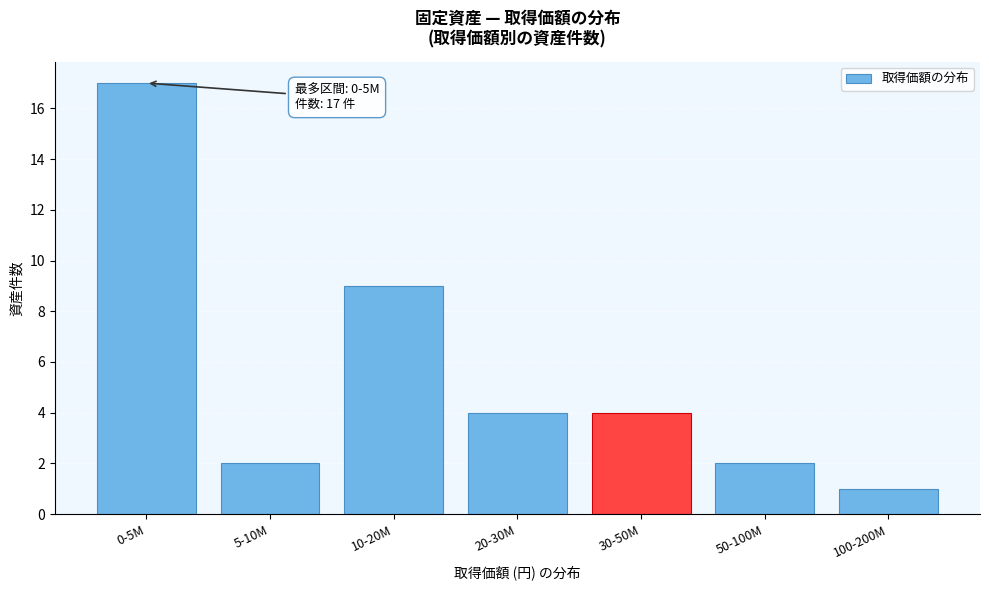

Reading left to right, transcribe all the data shown in this chart.

17	2	9	4	4	2	1